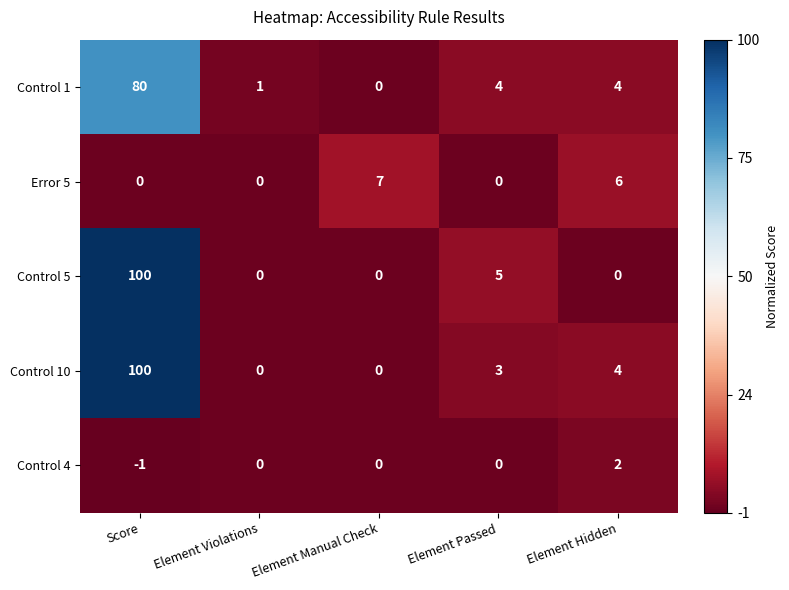

Which category has the highest value across all series?

Score